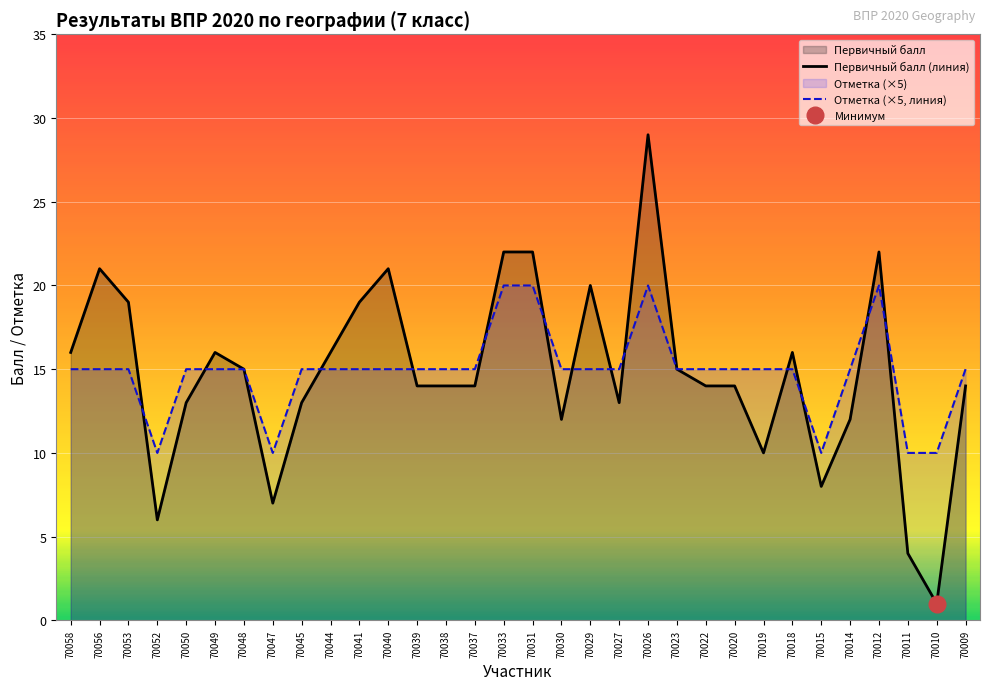

In Первичный балл (линия), how many points are lower than both neighbors (excluding endpoints)?

7